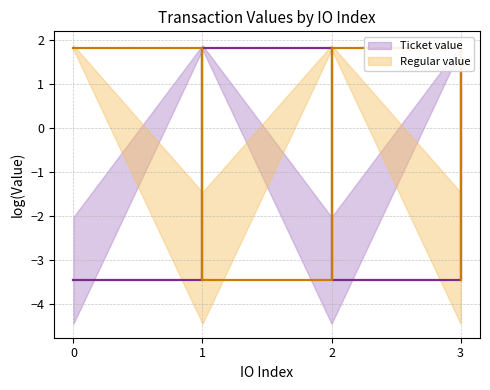

At which label is Ticket value closest to 0?

1